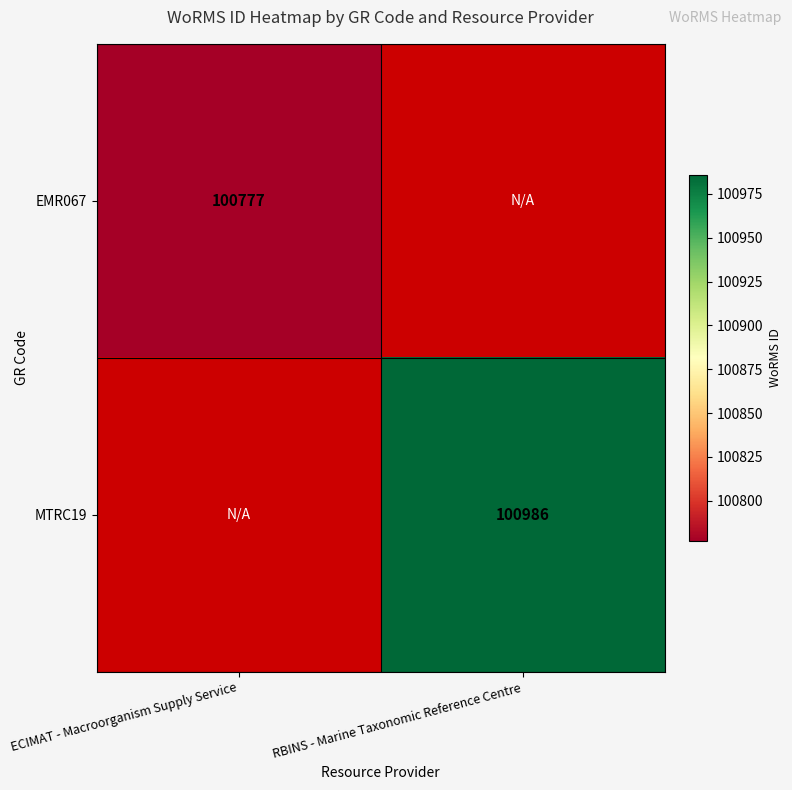

Is it true that MTRC19 equals 178467 at RBINS - Marine Taxonomic Reference Centre?

False